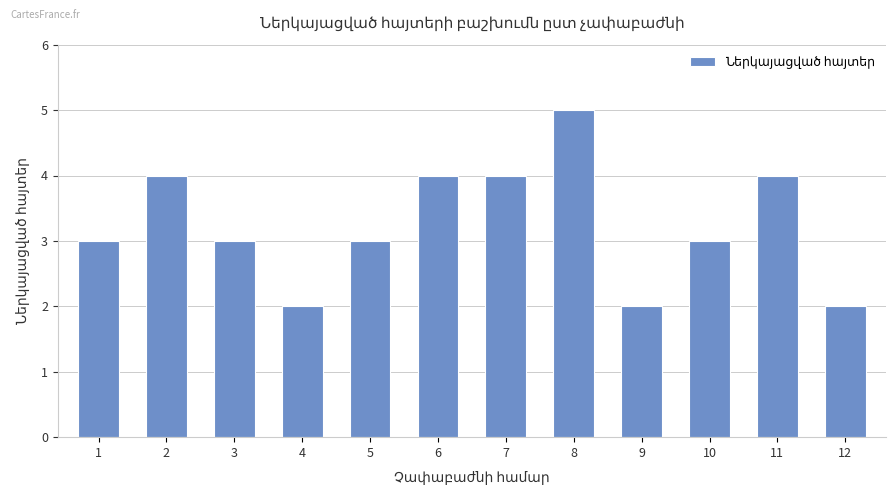

What is the change in value from 4 to 5?

+1